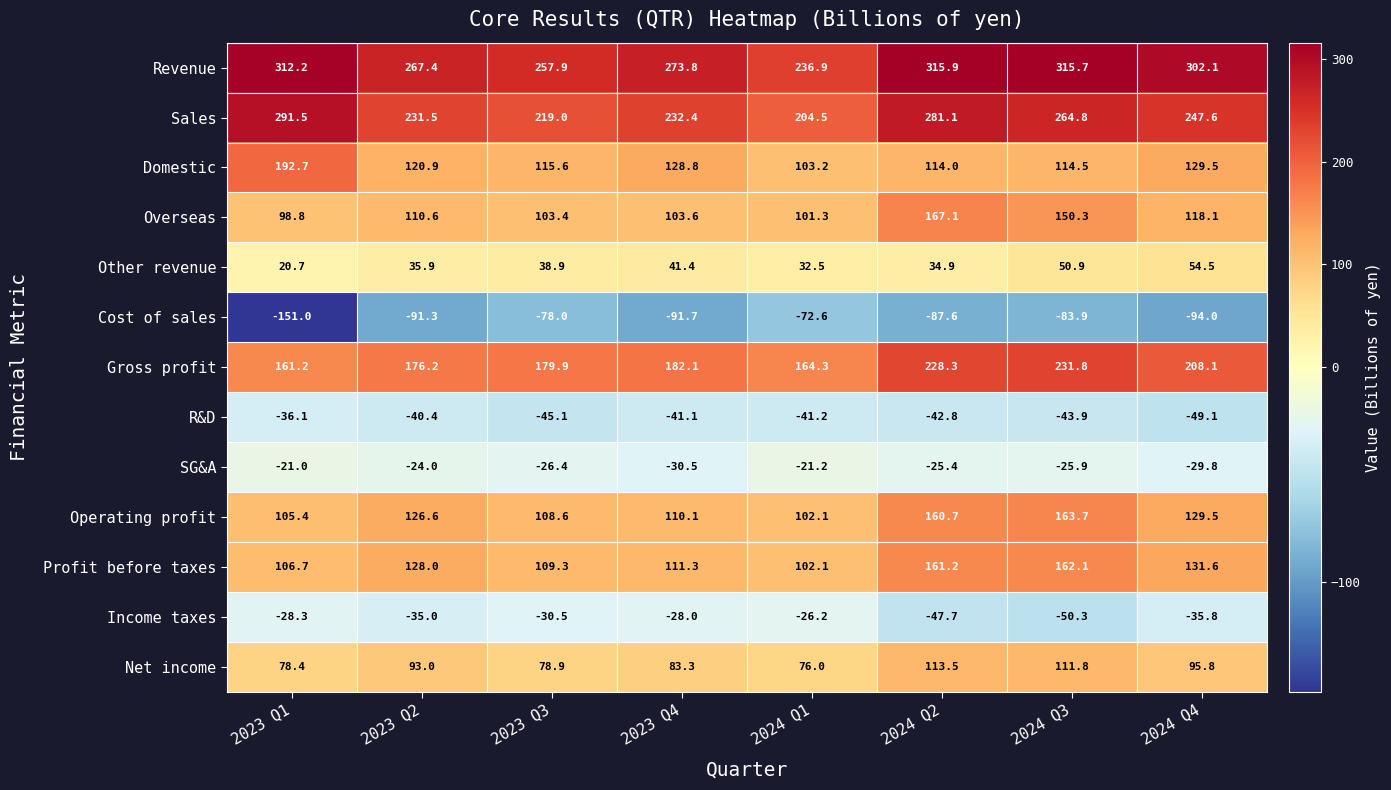

What is the approximate value of Sales at 2024 Q3?

264.8